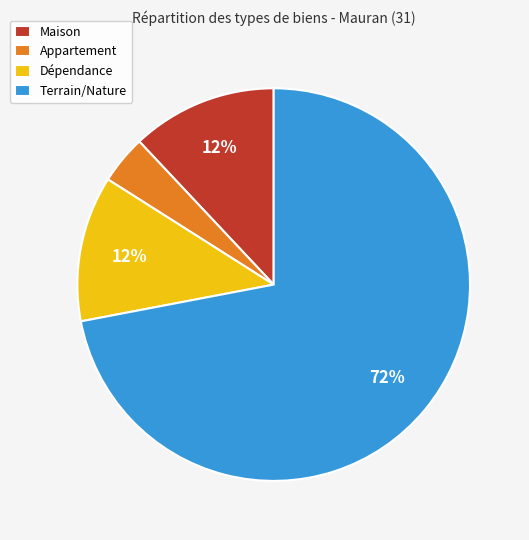

Approximately how many times larger is the value at Maison compared to Appartement?

3.0